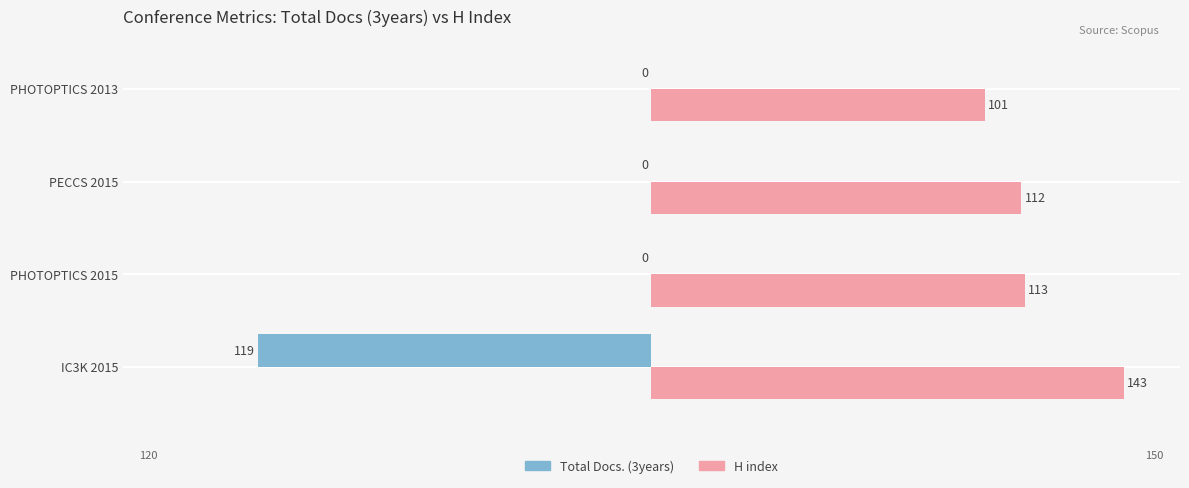

Which series changed the most between PHOTOPTICS 2015 and PECCS 2015?

H index